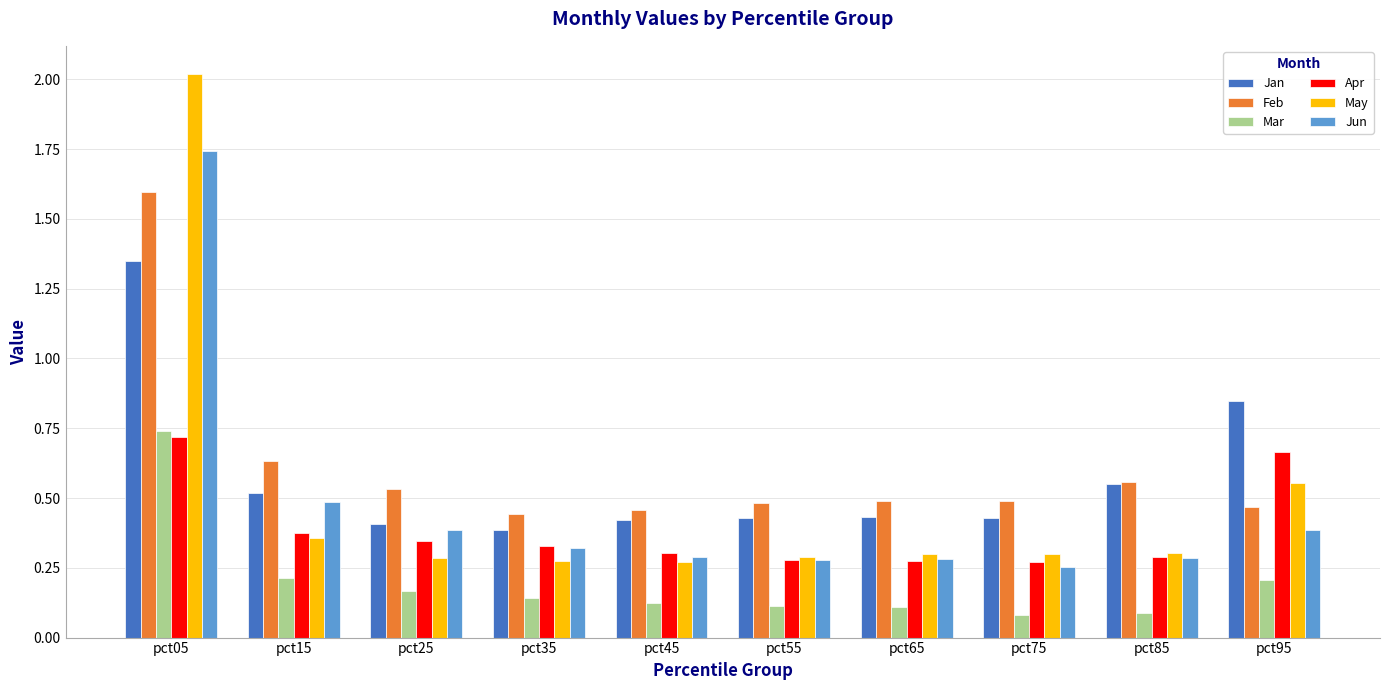

How many Feb values are between 0 and 1?

9